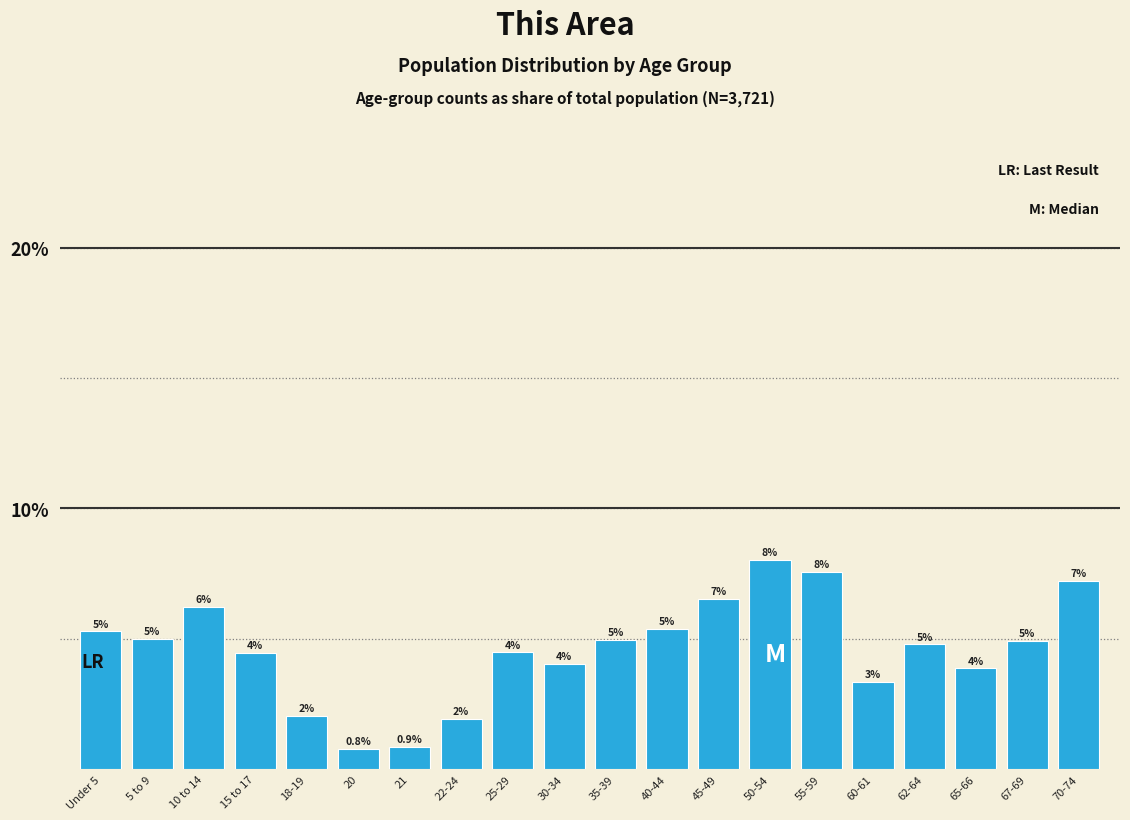

True or false: the data shows 3.3 at 18-19.

False